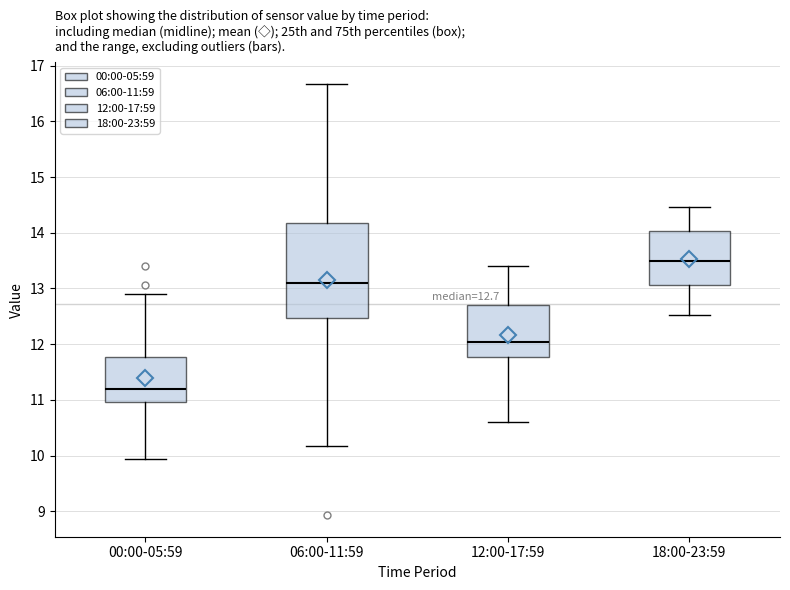

Comparing the boxes themselves (not the whiskers), which one is the tallest?

06:00-11:59